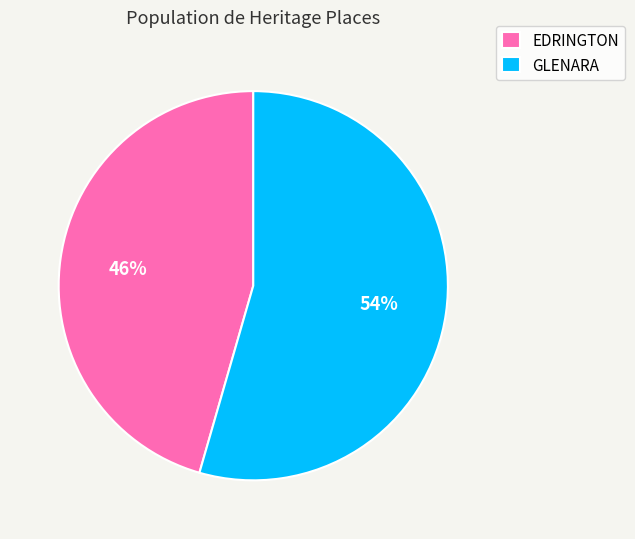

What is the ratio of the value at GLENARA to the value at EDRINGTON?

1.2